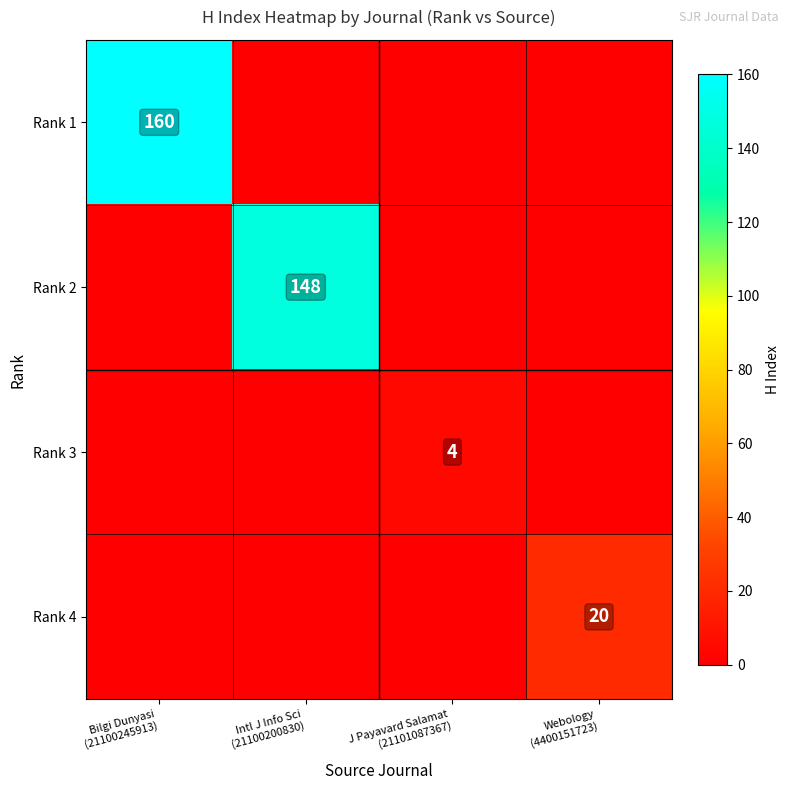

What is the difference between the Rank 3 values at Bilgi Dunyasi (21100245913) and J Payavard Salamat (21101087367)?

4